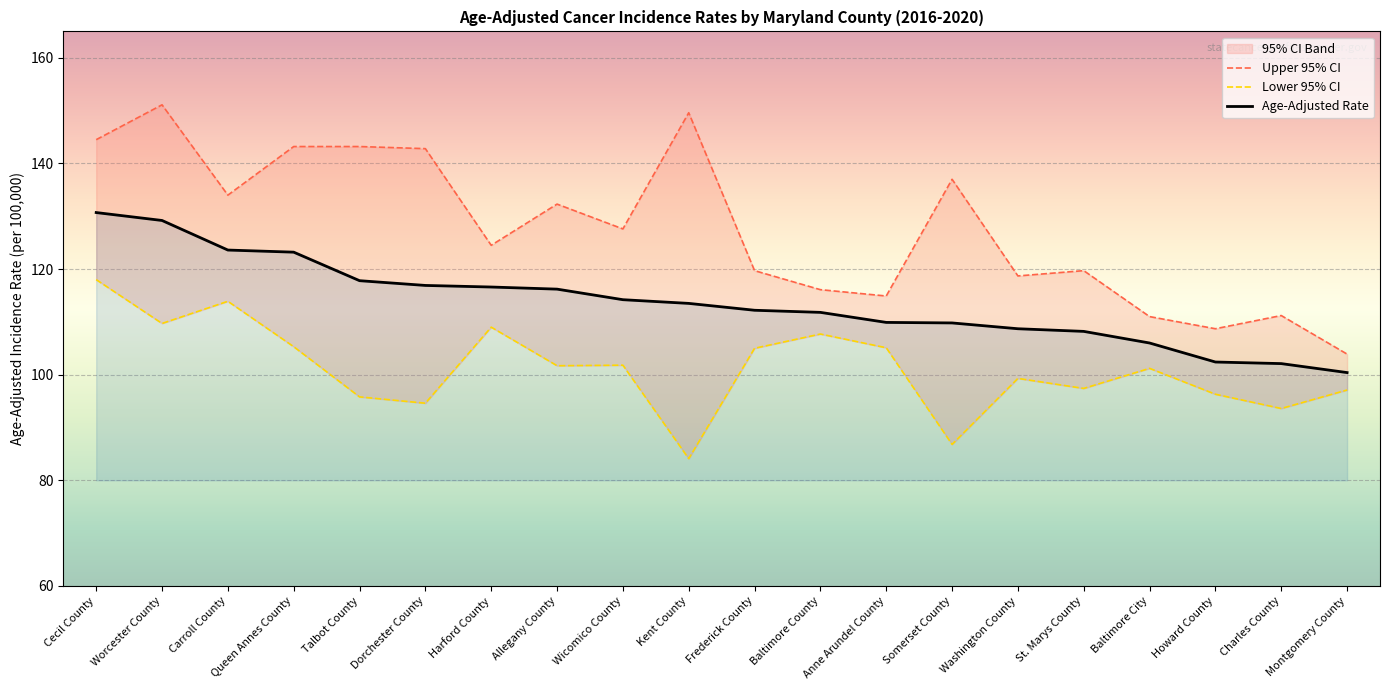

What is the spread (max minus min) of values at Baltimore City?

9.8